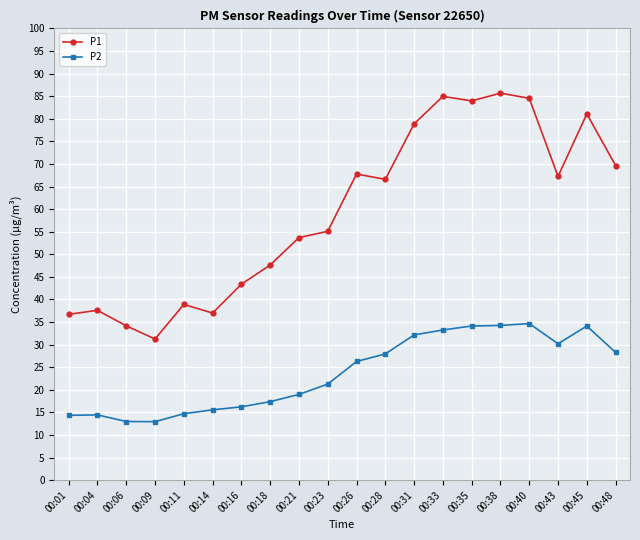

Which series has the largest range (max minus min)?

P1